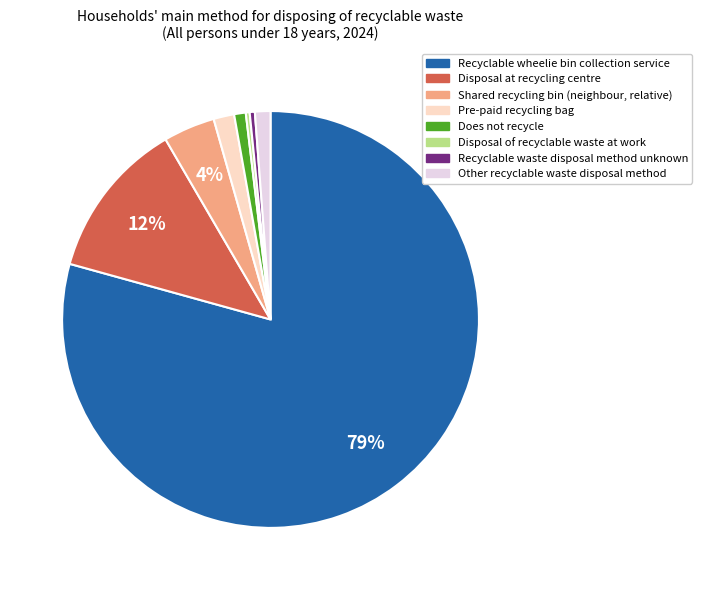

To the nearest percent, what is the difference between the Recyclable waste disposal method unknown and Shared recycling bin (neighbour, relative) slice percentages?

4%